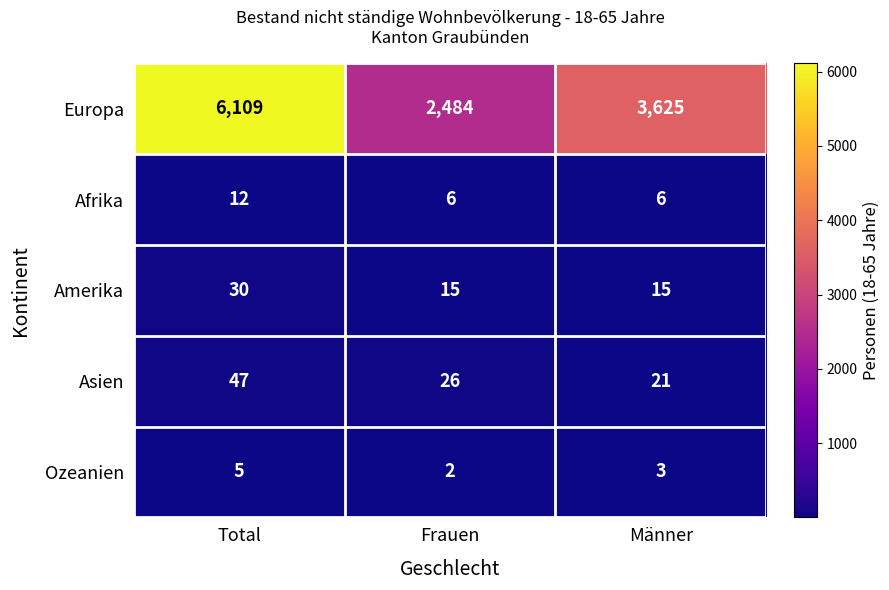

What is the spread (max minus min) of values at Frauen?

2482